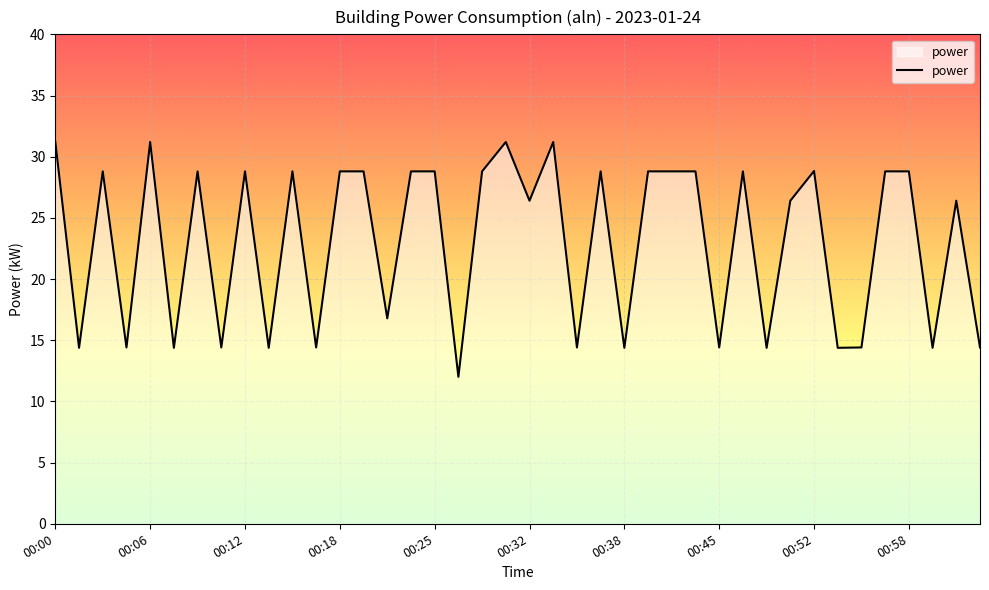

What is the difference between the maximum and second lowest values?

16.8